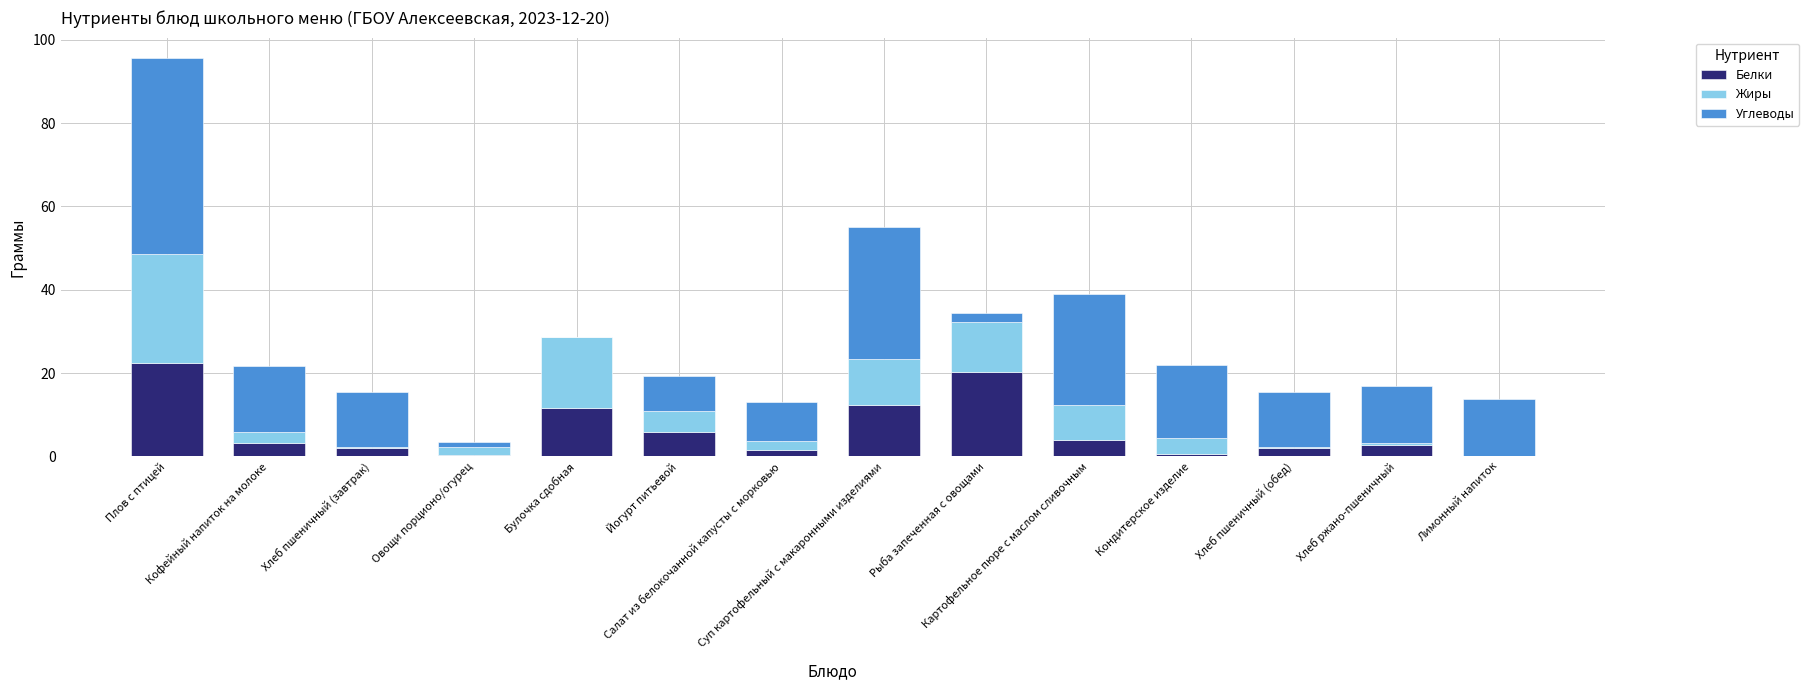

What are all the series names shown in the legend?

Белки, Жиры, Углеводы